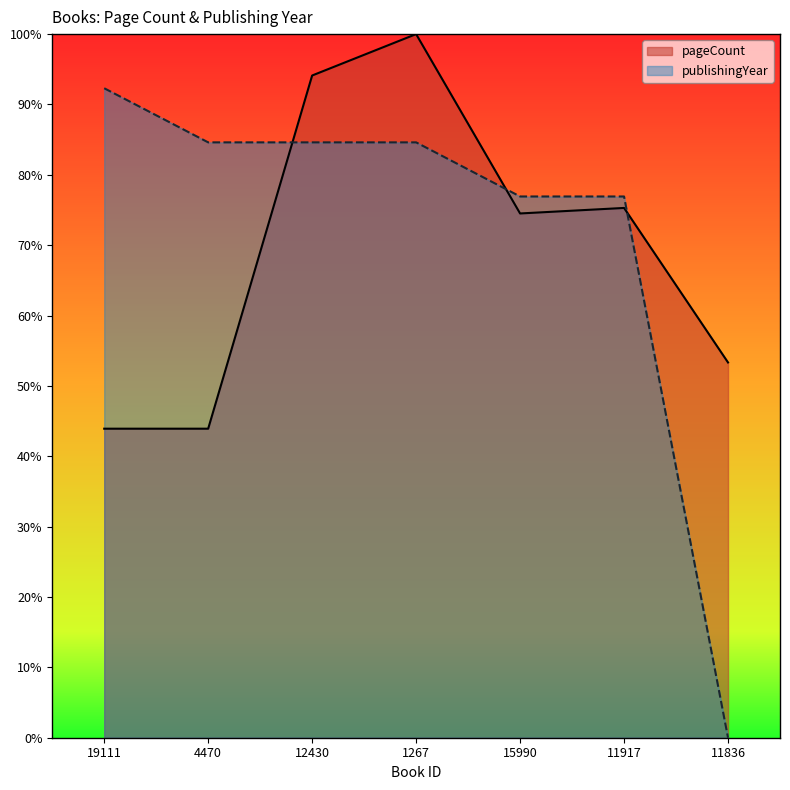

After their last crossing, which series has the higher values: pageCount or publishingYear?

pageCount